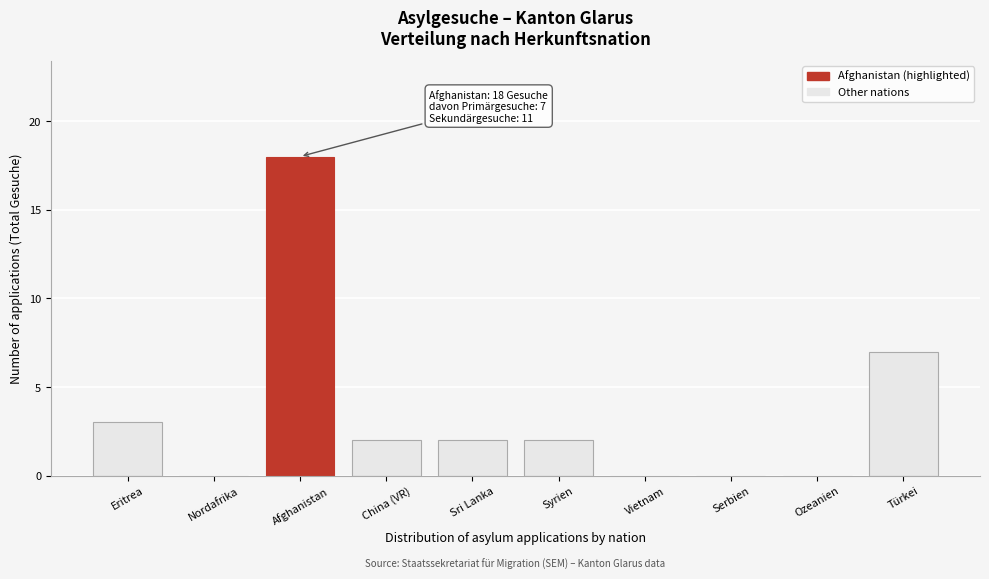

Reading left to right, list all the values displayed in this chart.

Eritrea=3	Nordafrika=0	Afghanistan=18	China (VR)=2	Sri Lanka=2	Syrien=2	Vietnam=0	Serbien=0	Ozeanien=0	Türkei=7